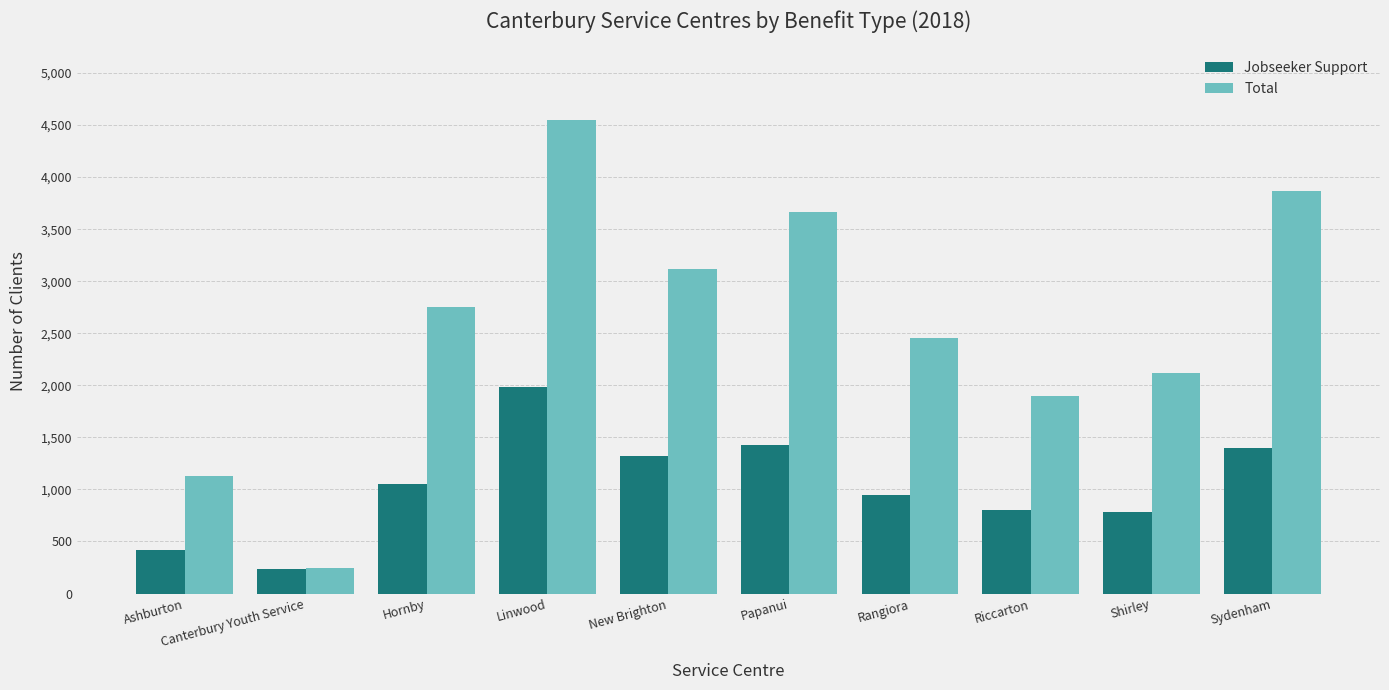

Read the Total value at Rangiora.

2459